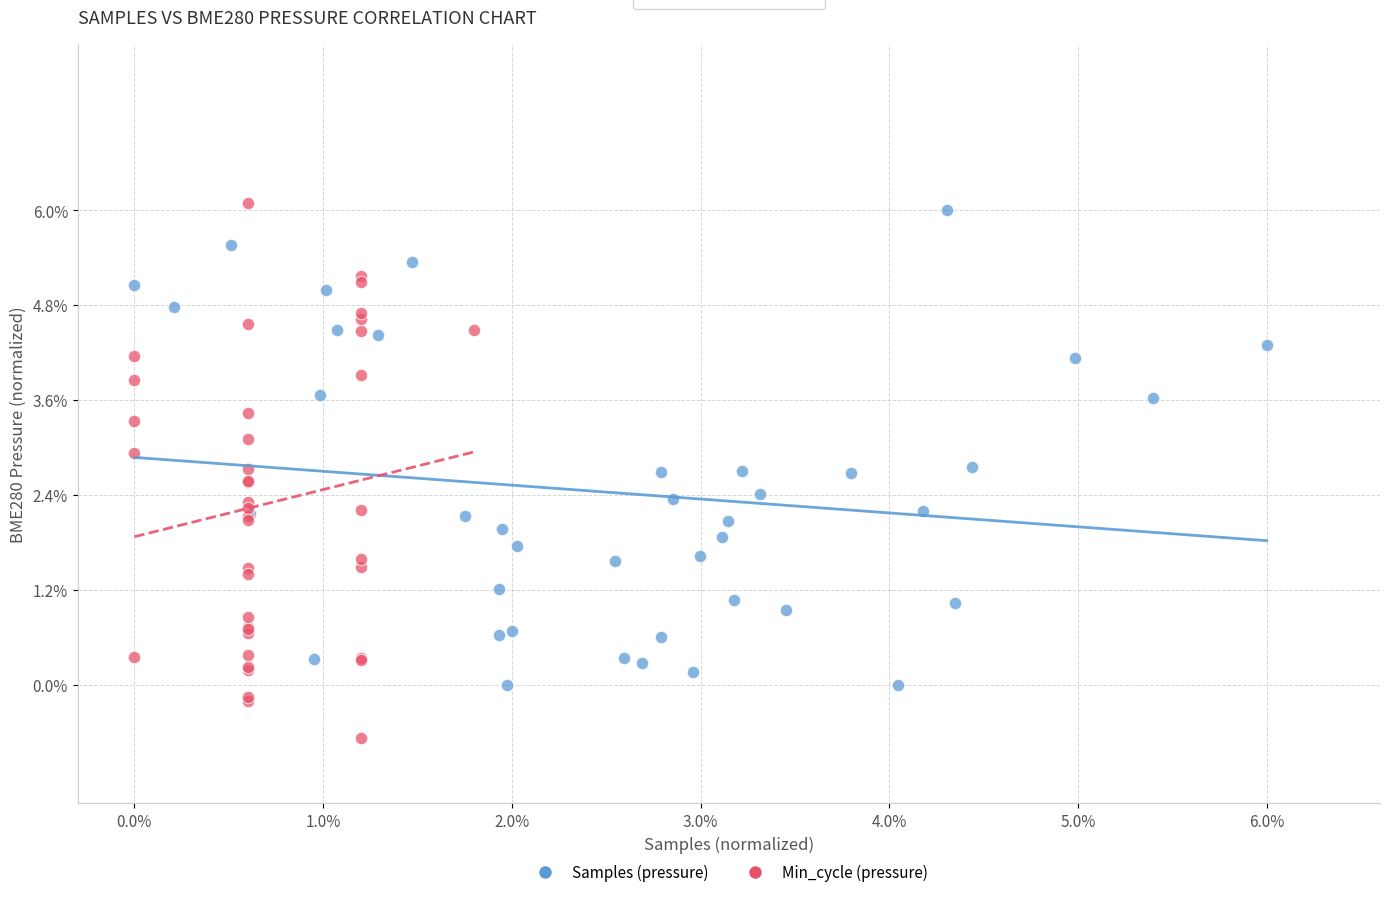

What are all the series names shown in the legend?

Samples (pressure), Min_cycle (pressure)